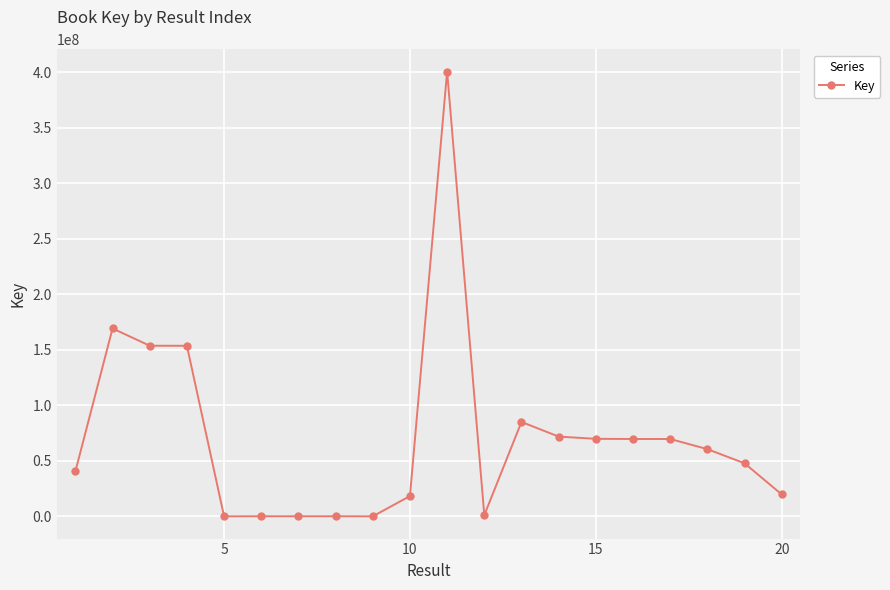

What is the difference between the maximum and second lowest values?

400759009